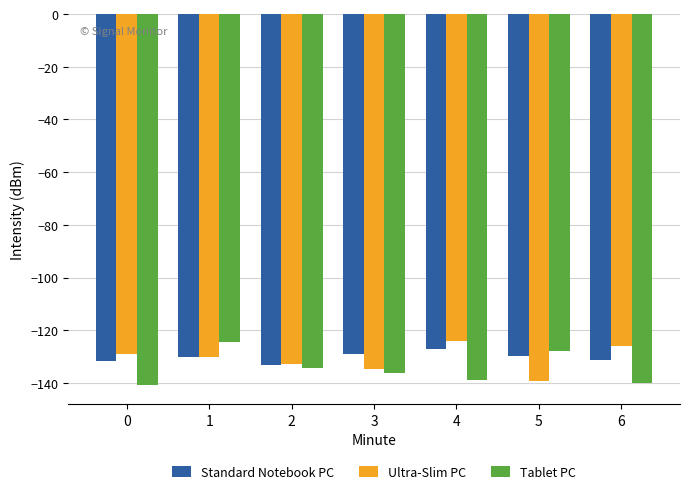

The value of Ultra-Slim PC at 5 is -184.7. True or false?

False